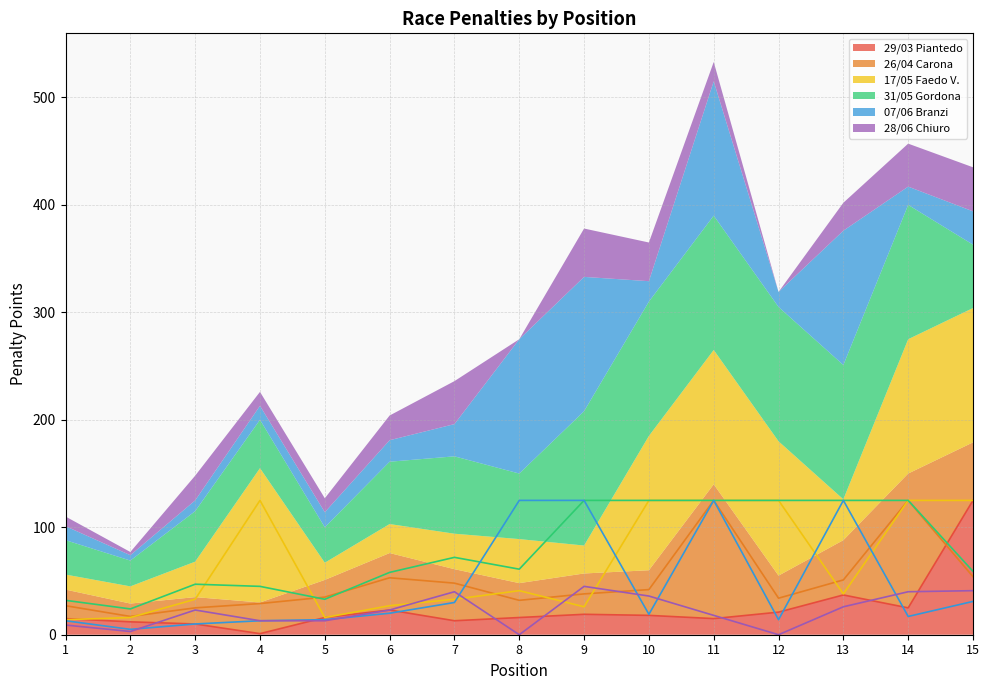

Rank the series by their maximum value, from highest to lowest.

29/03 Piantedo, 26/04 Carona, 17/05 Faedo V., 31/05 Gordona, 07/06 Branzi, 28/06 Chiuro